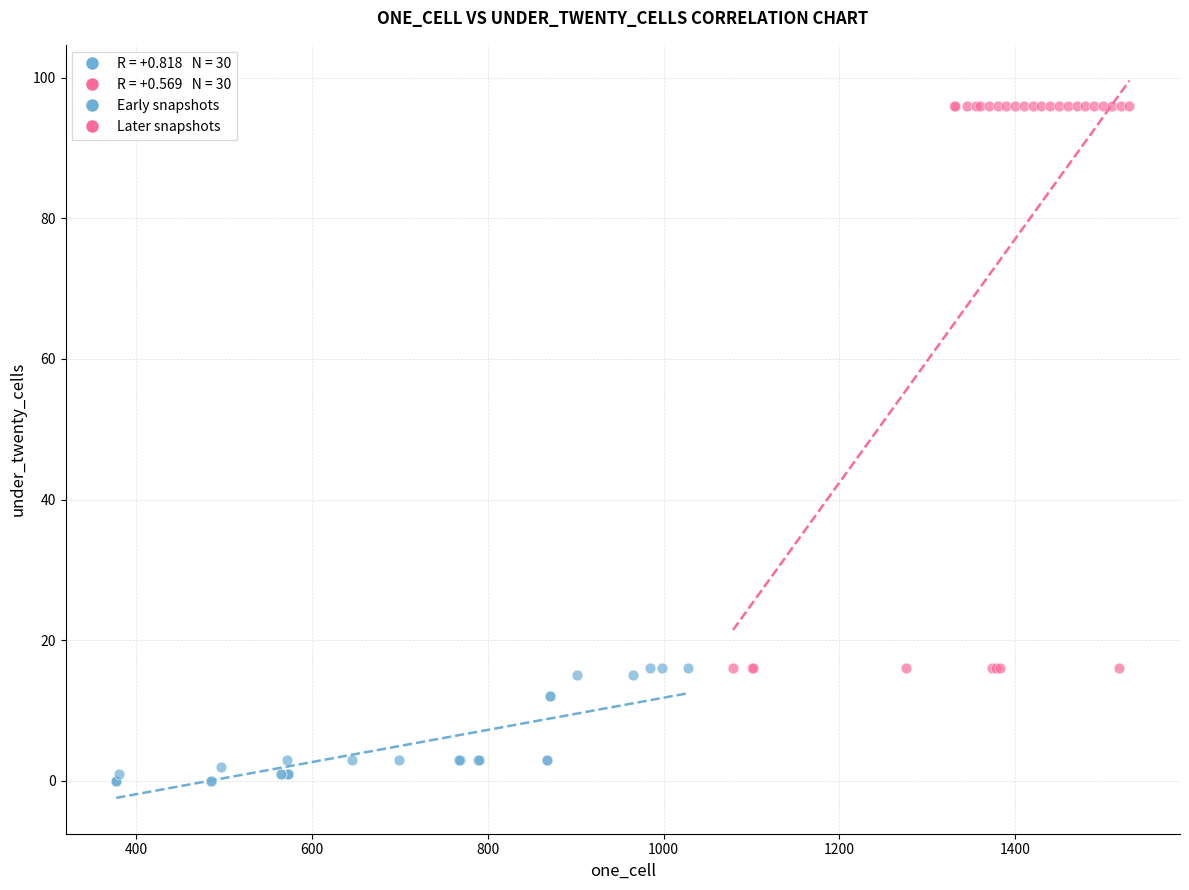

Which series contains the highest Y value?

Later snapshots